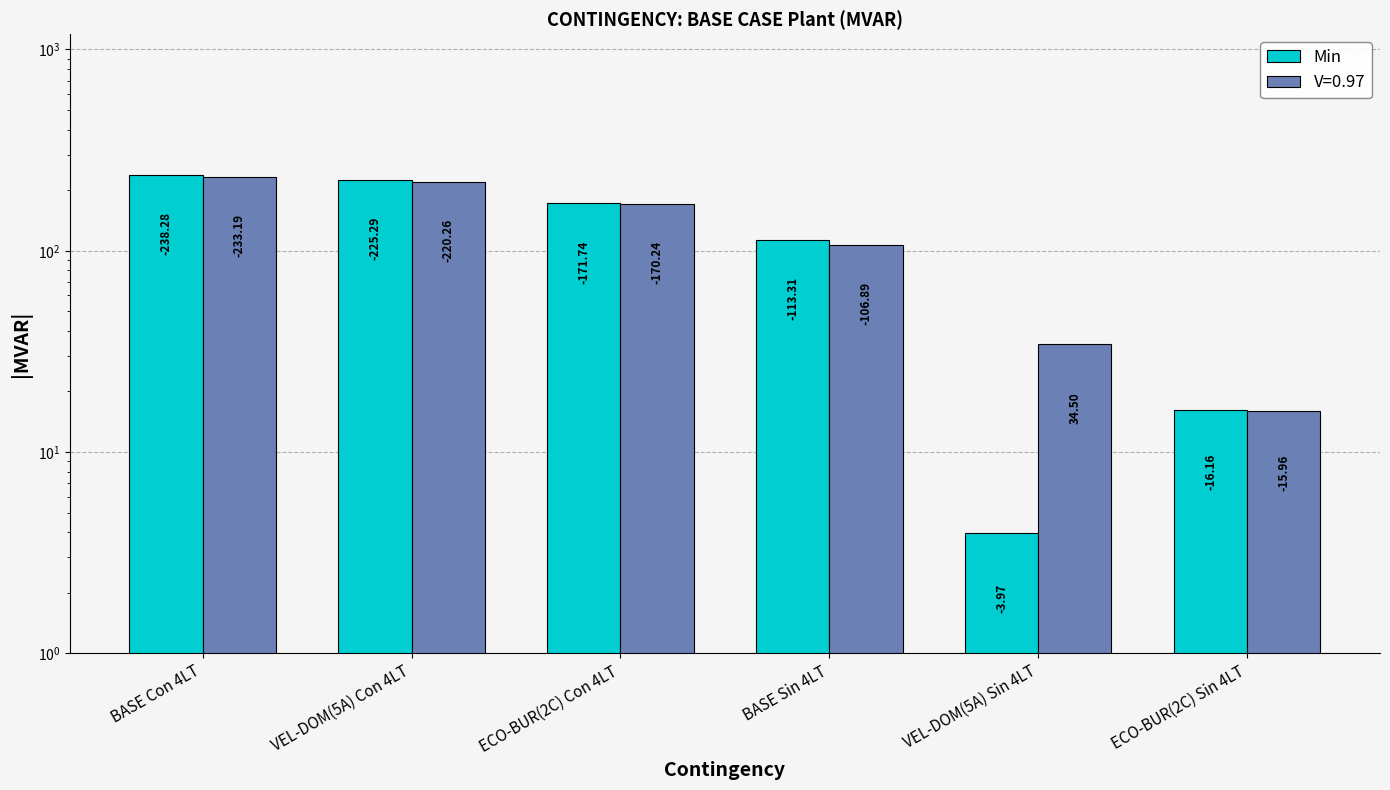

The chart shows a value of 4.0 at VEL-DOM(5A) Sin 4LT. True or false?

True